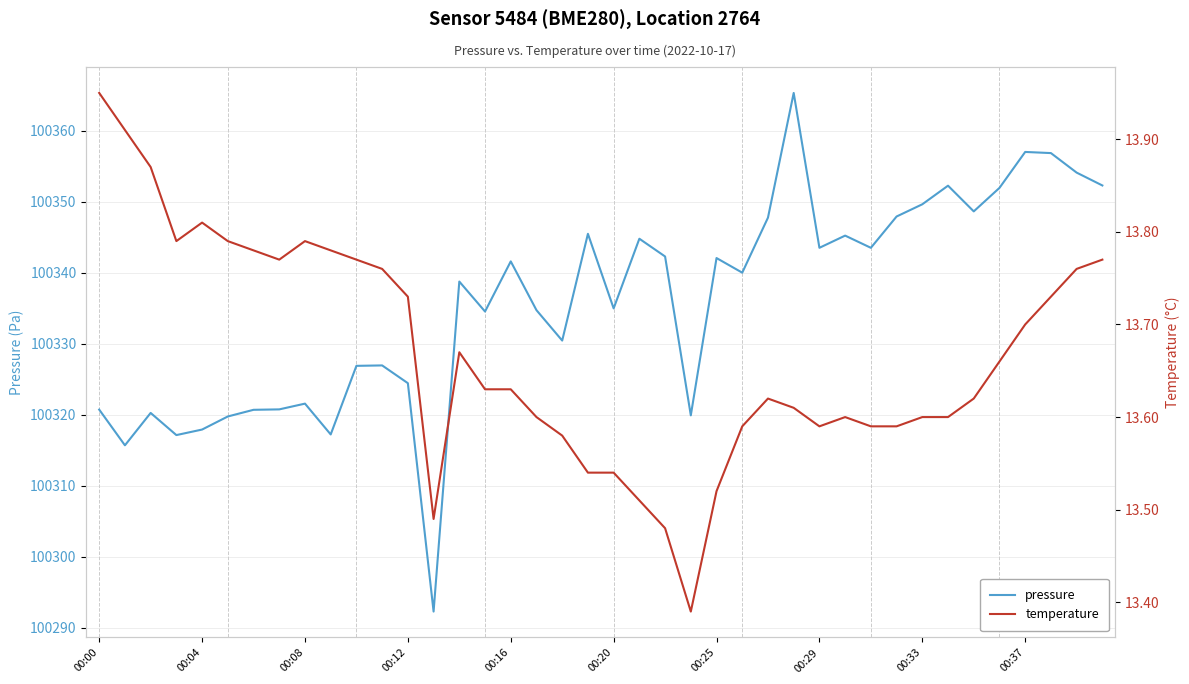

Count the number of categories in the chart.

40